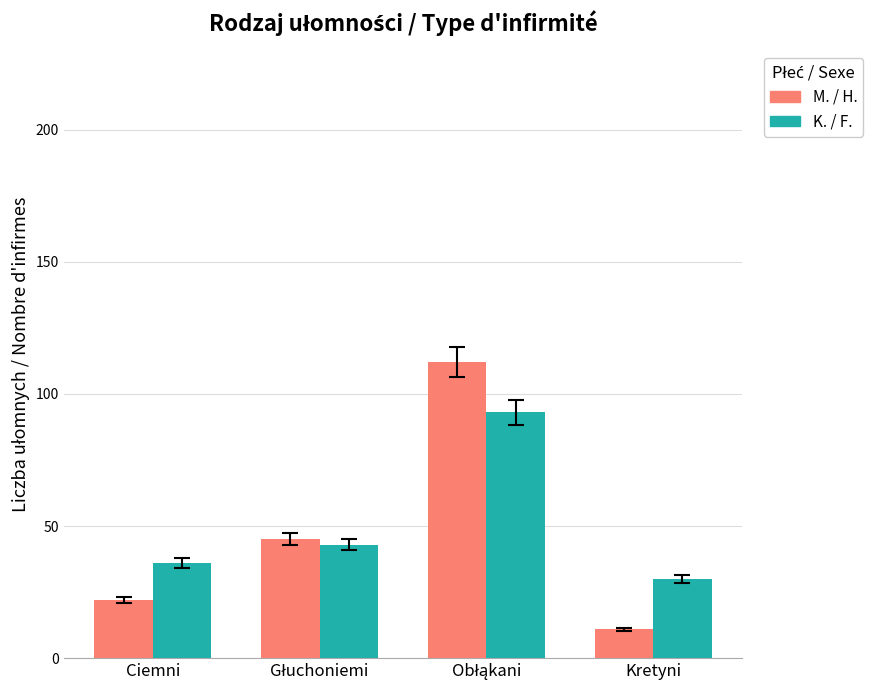

What is the lowest value of the M. / H. series?

11